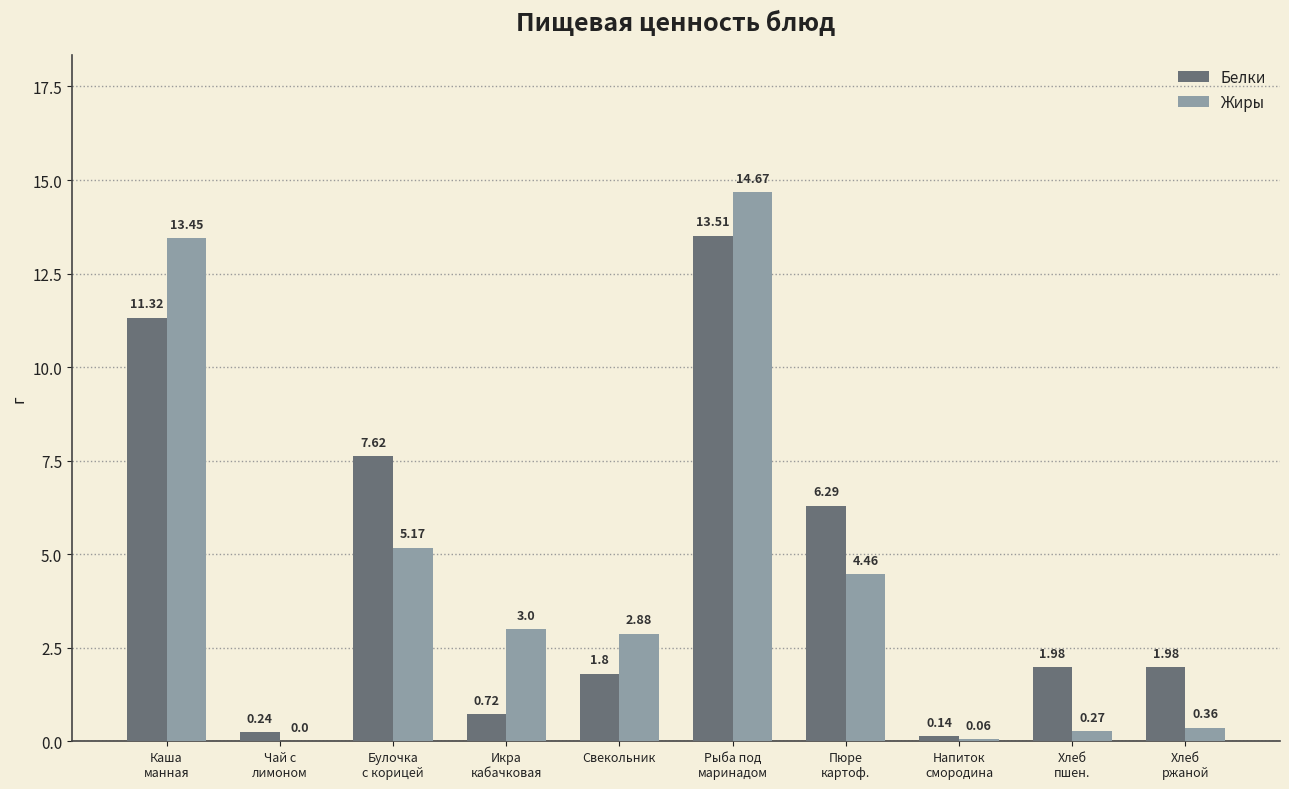

What is the sum of all Белки values?

45.6